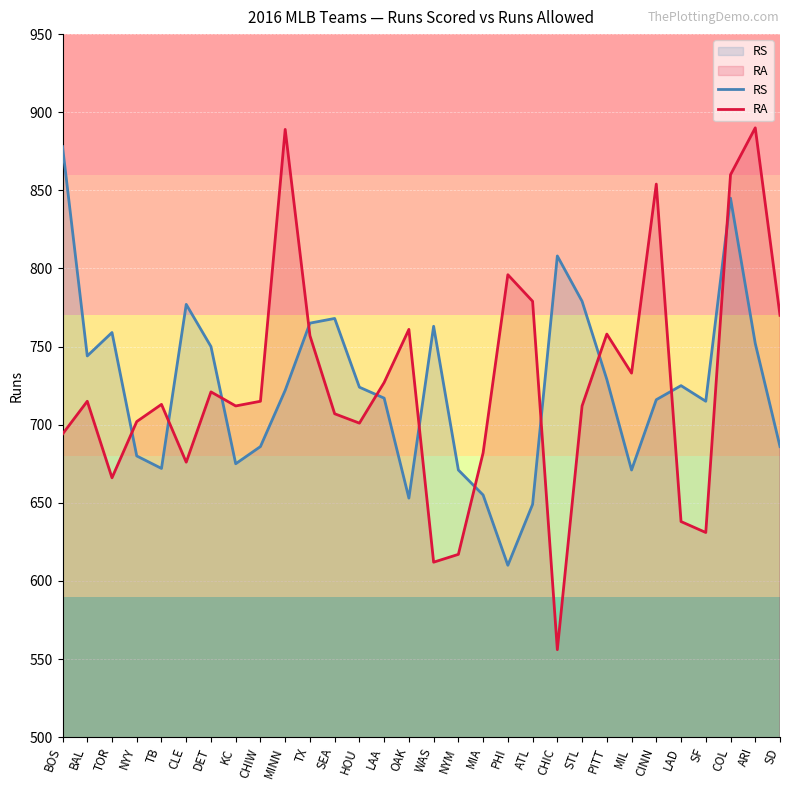

What is the total value across all series at ATL?

1428